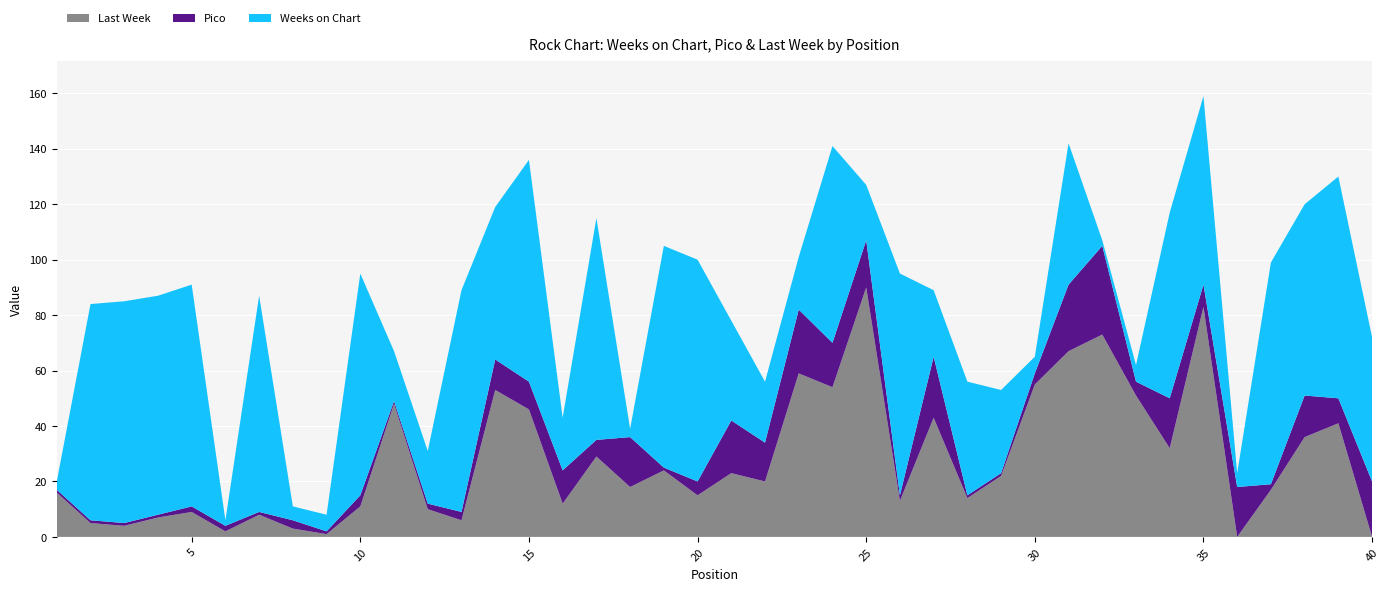

Reading right to left, transcribe all the data shown in this chart.

Weeks on Chart: 52	80	69	80	5	68	67	6	2	51	6	30	41	24	80	20	71	19	22	36	80	80	3	80	19	80	55	80	19	18	80	6	5	78	2	80	79	80	78	3
Pico: 20	9	15	2	18	8	18	5	32	24	4	1	1	22	2	17	16	23	14	19	5	1	18	6	12	10	11	3	2	1	4	1	3	1	2	2	1	1	1	1
Last Week: 0	41	36	17	0	83	32	51	73	67	55	22	14	43	13	90	54	59	20	23	15	24	18	29	12	46	53	6	10	48	11	1	3	8	2	9	7	4	5	16